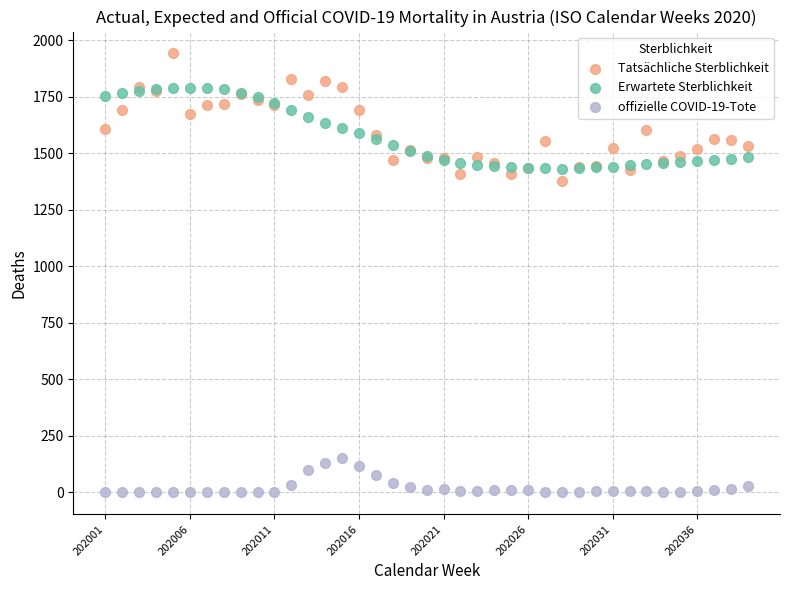

Which series reaches the maximum Y coordinate?

Tatsächliche Sterblichkeit